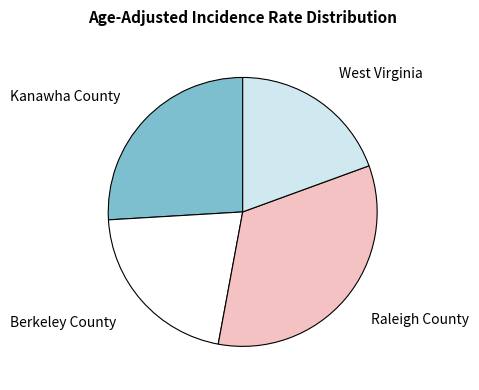

Count the number of slices in the pie.

4